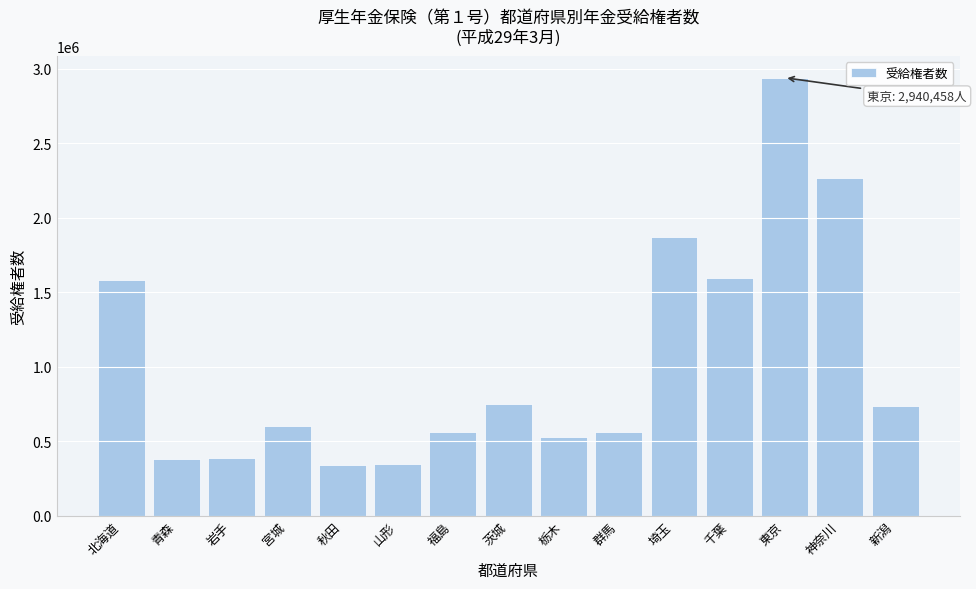

True or false: the data shows 1583255 at 北海道.

True